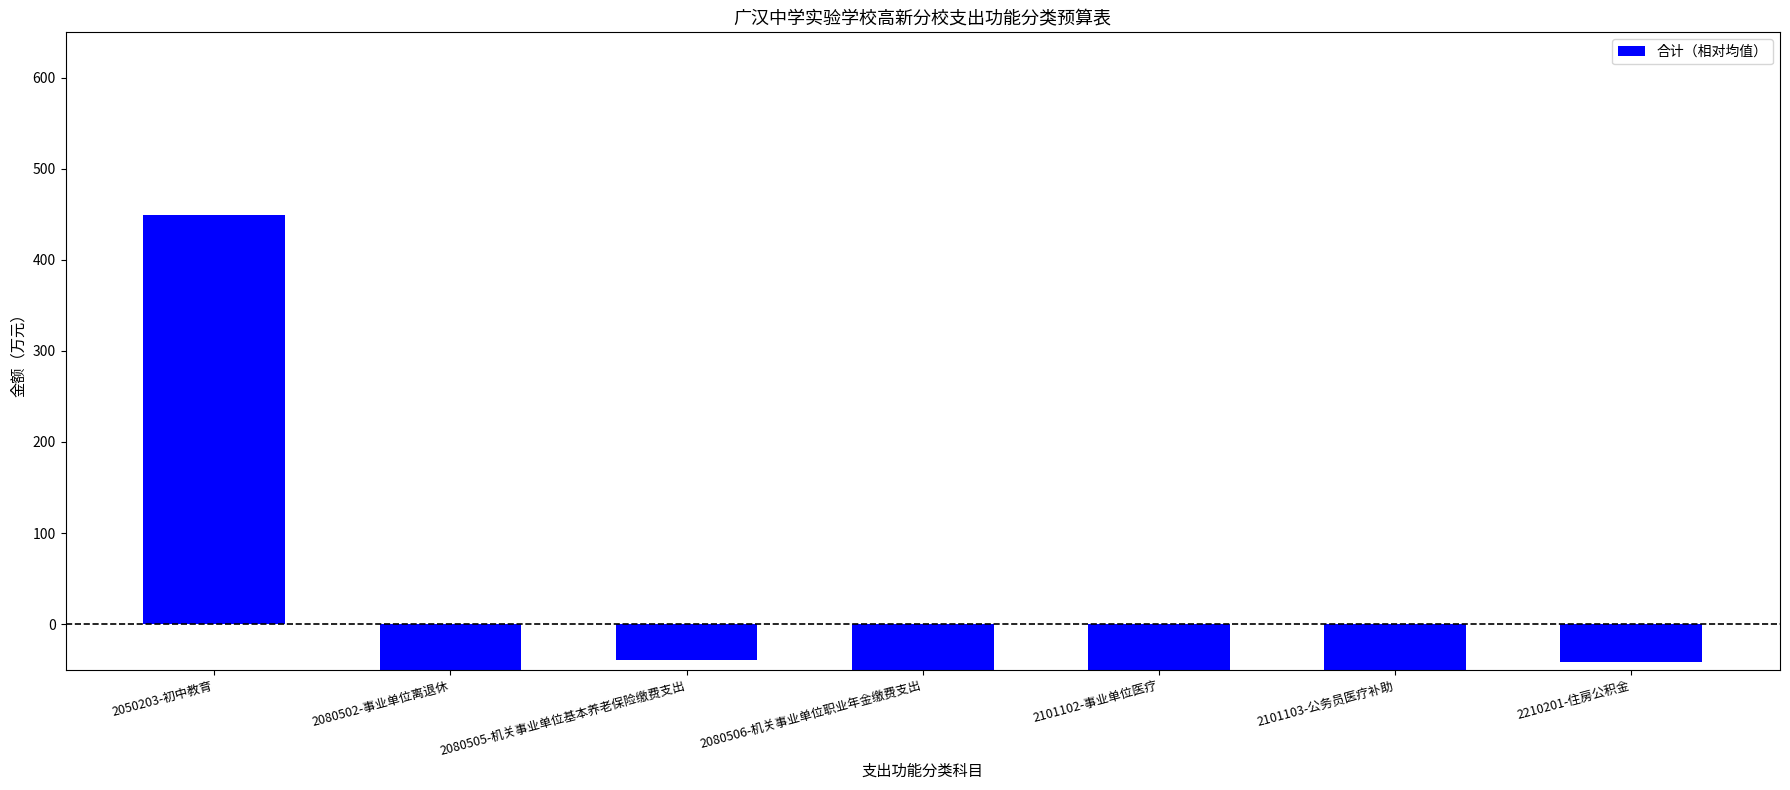

How many data points are less than -79?

4